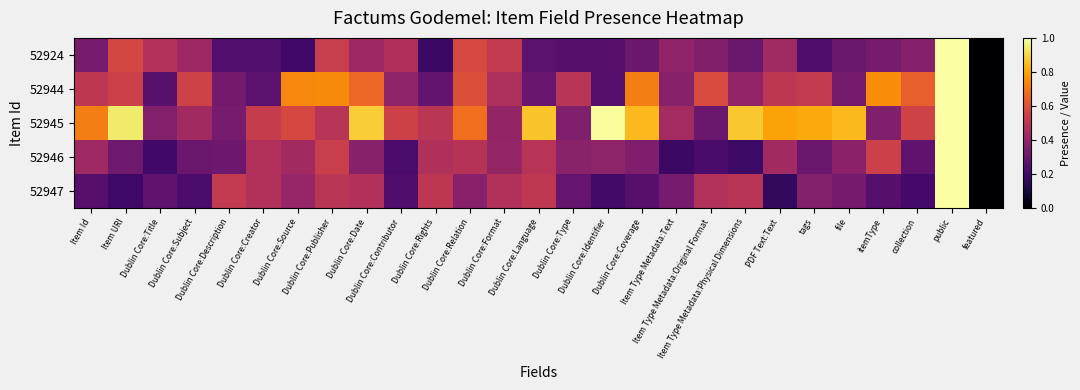

Between Dublin Core:Contributor and itemType, which is larger?

Dublin Core:Contributor